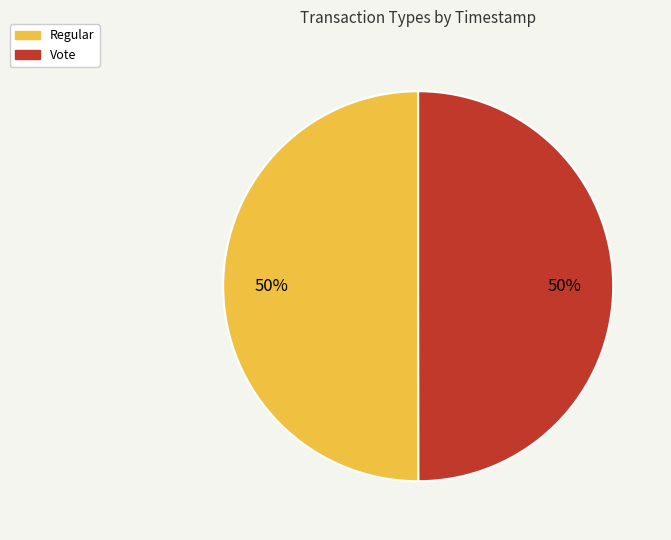

The Regular slice represents 61% of the pie. True or false?

False